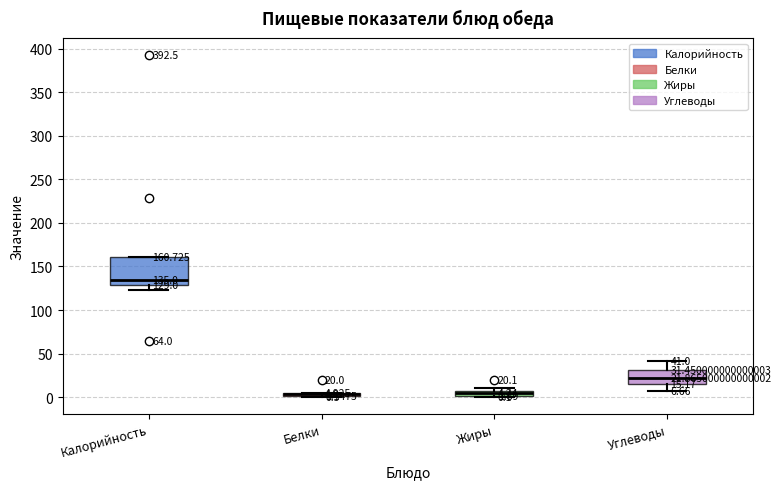

Which box is the tallest, from its lower edge to its upper edge?

Калорийность